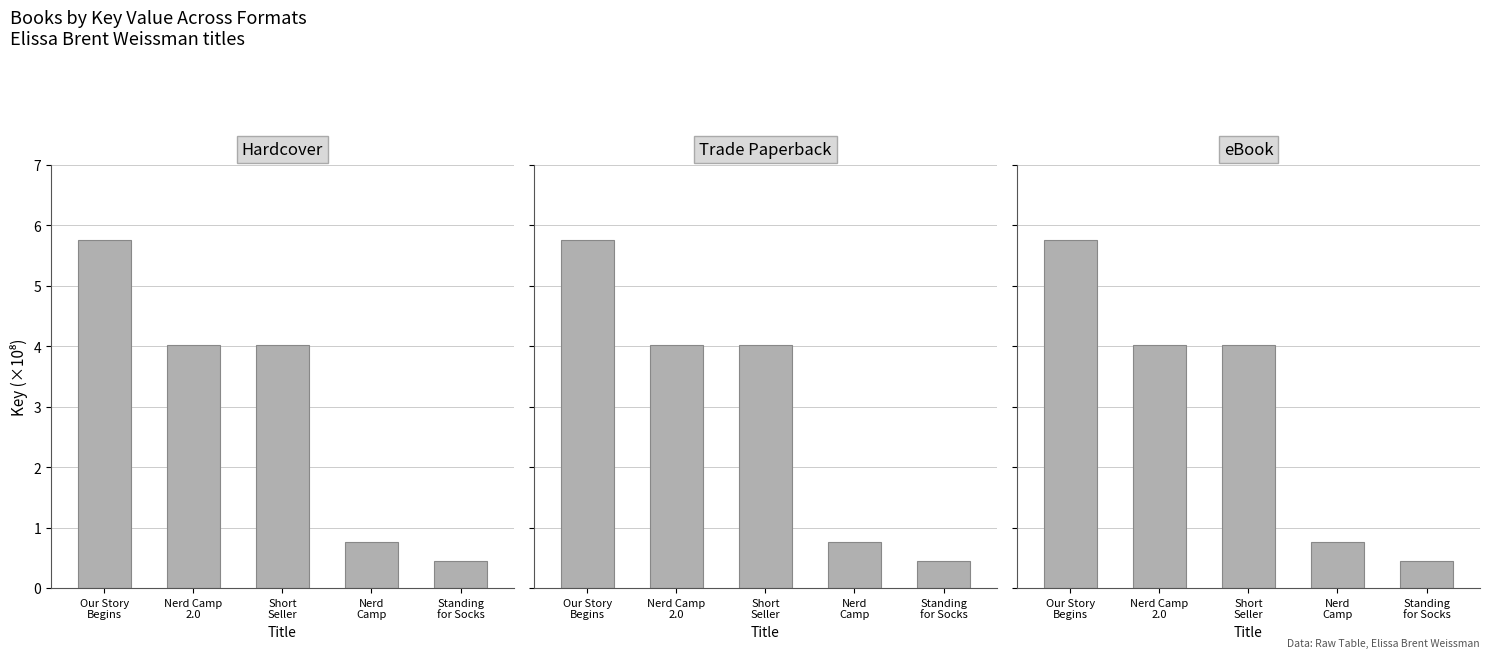

Reading left to right, extract all data points from this chart.

Hardcover: 5.8	4.0	4.0	0.8	0.4
Trade Paperback: 5.8	4.0	4.0	0.8	0.4
eBook: 5.8	4.0	4.0	0.8	0.4